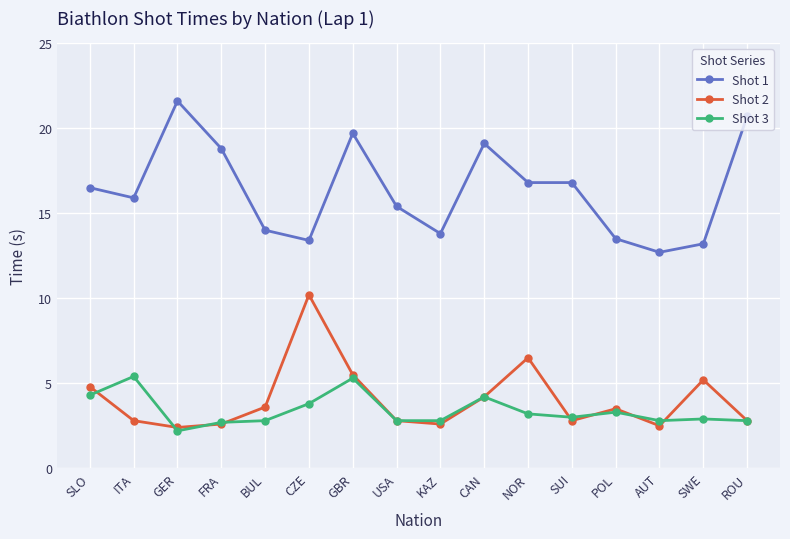

What is the total value across all series at ROU?

26.3